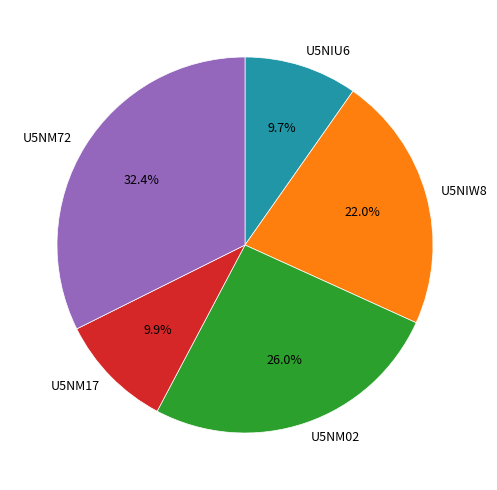

Combined, what portion of the pie is U5NM17 and U5NM02?

35.9%